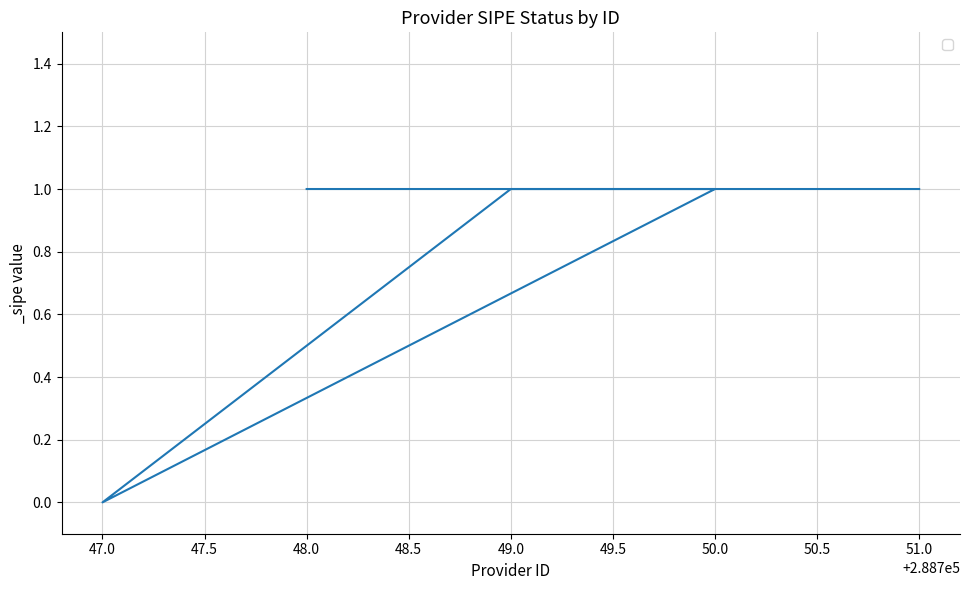

True or false: there are more than 1 points higher than both neighbors.

False